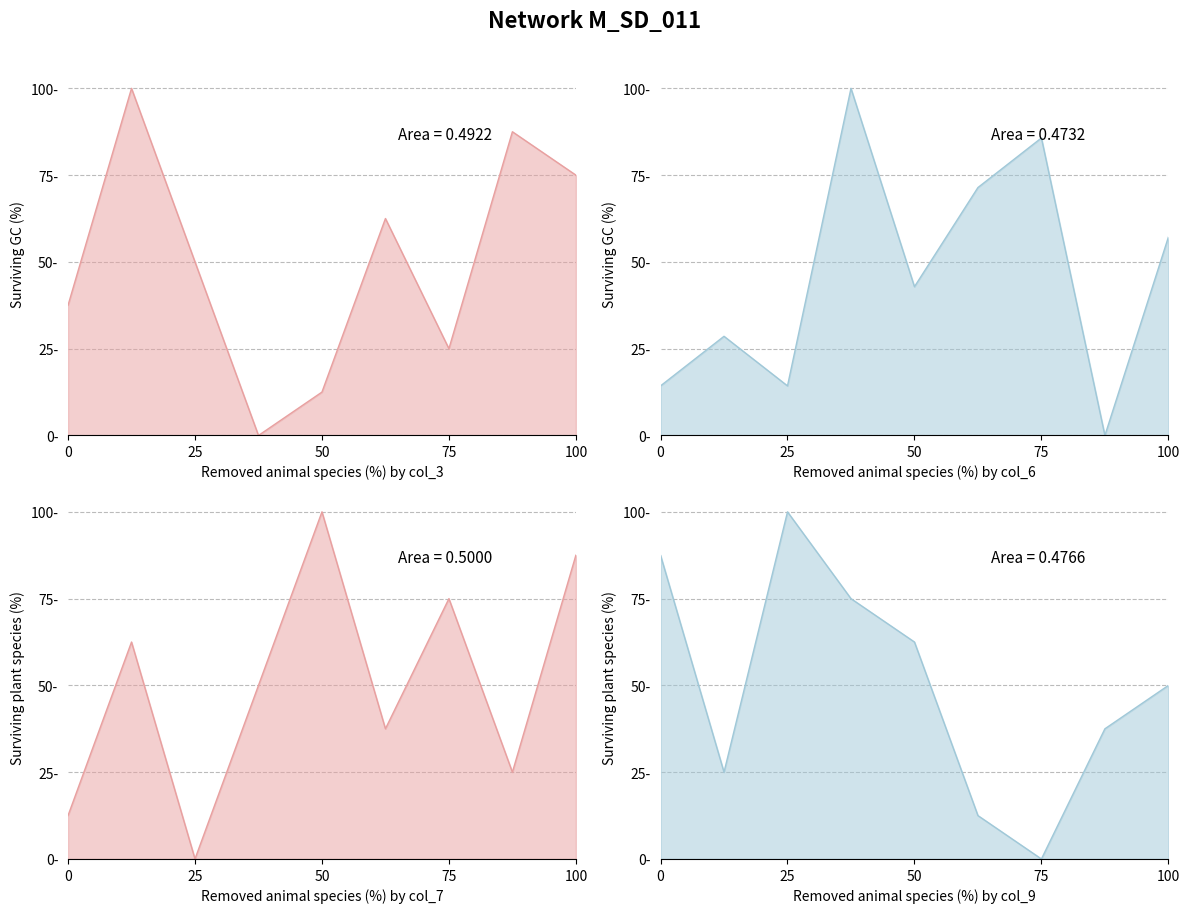

True or false: col_6 has a value of 28.6 at 2.

True